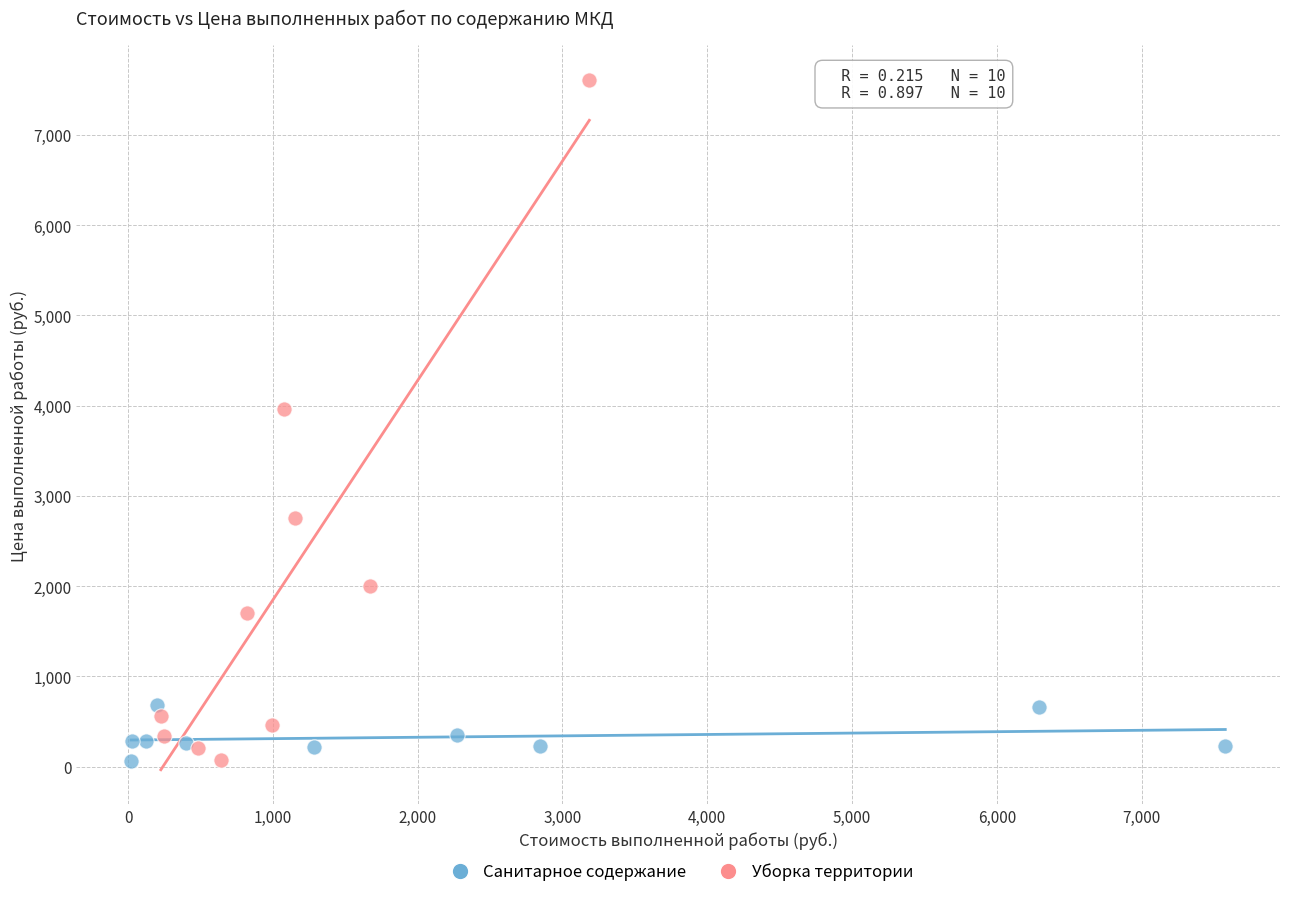

Which series reaches the maximum Y coordinate?

Уборка территории